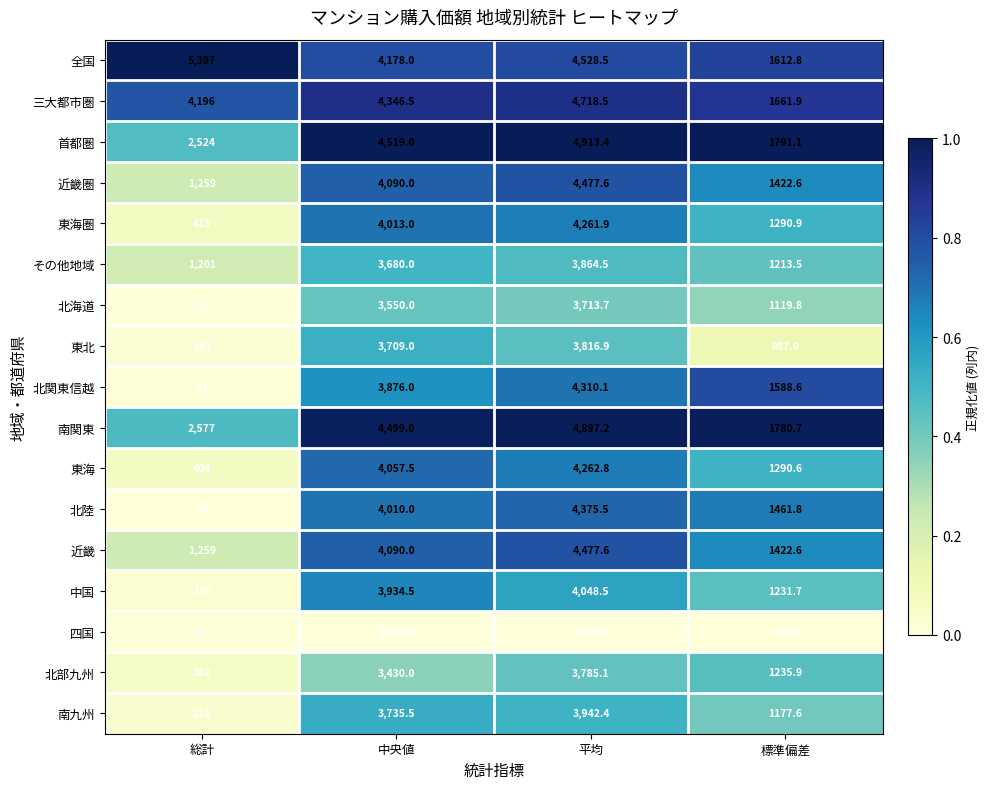

What is the difference between the maximum and minimum values in the 四国 series?

2861.4